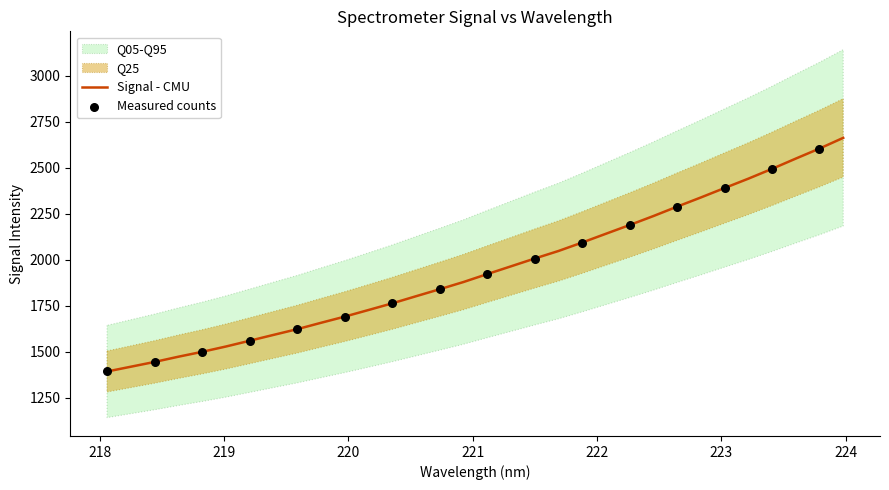

What is the highest value of the Signal - CMU series?

2663.0